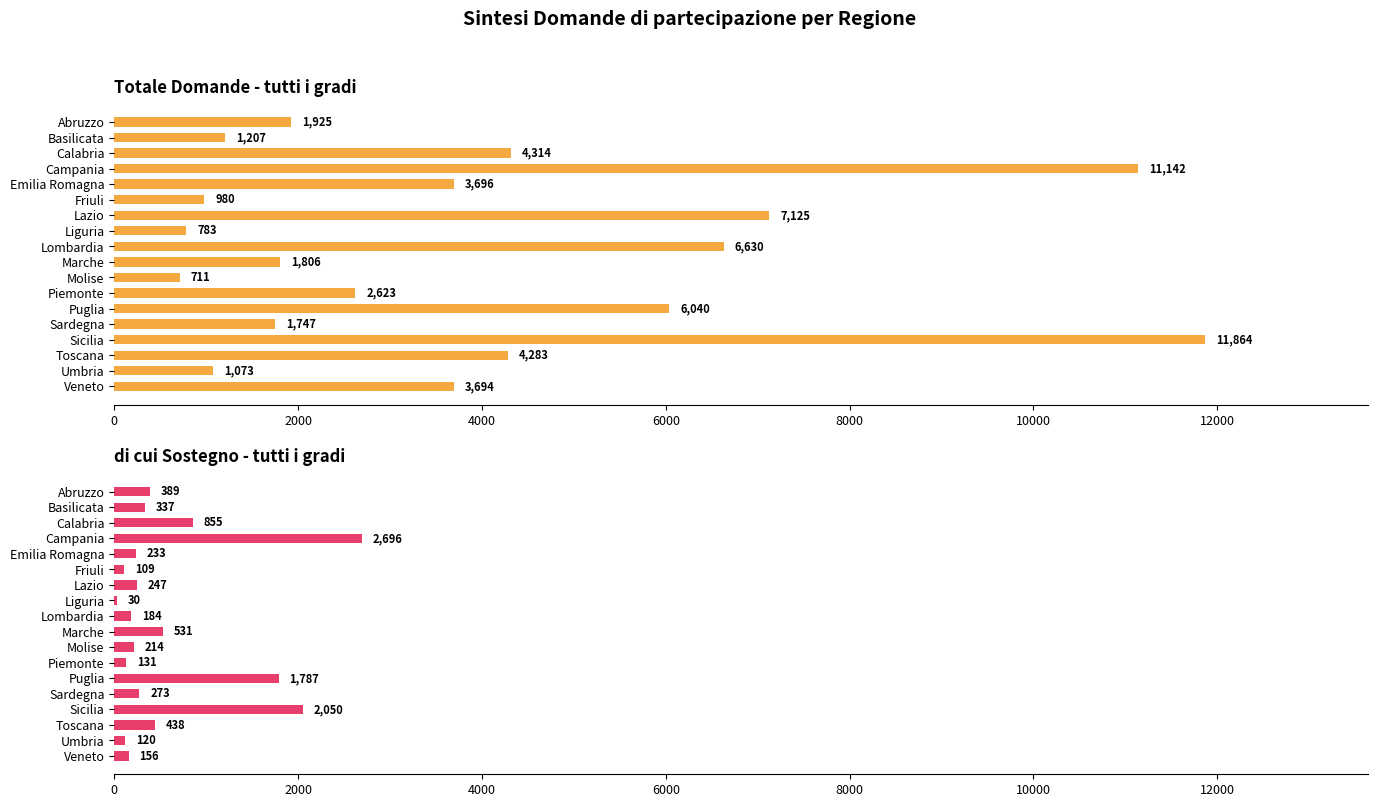

Rank the series by their maximum value, from lowest to highest.

di cui Sostegno - tutti i gradi, Totale Domande - tutti i gradi